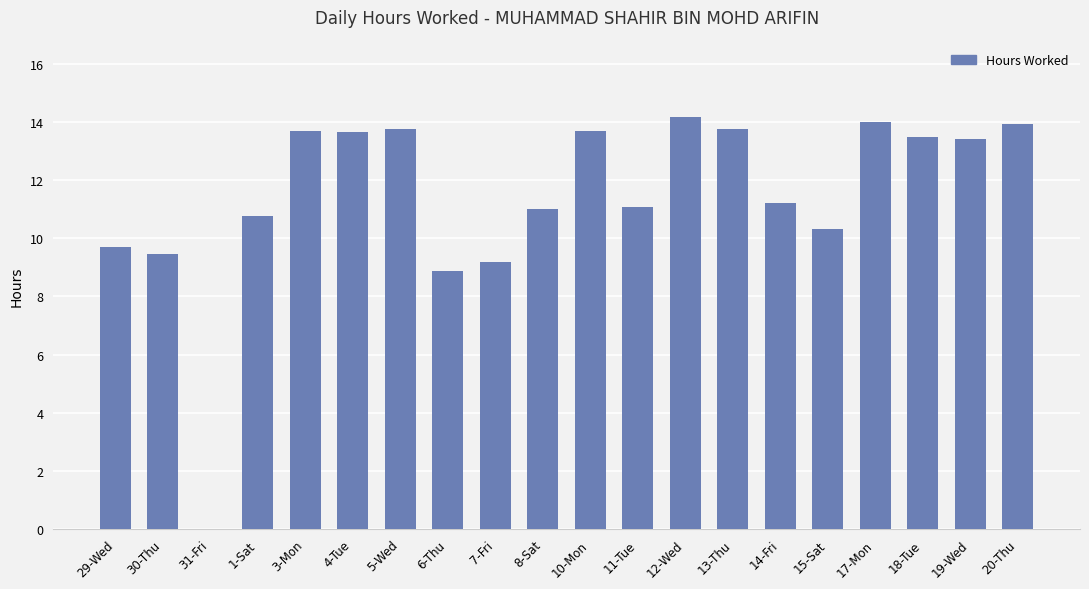

What is the sum of the values at 30-Thu and 12-Wed?

23.7